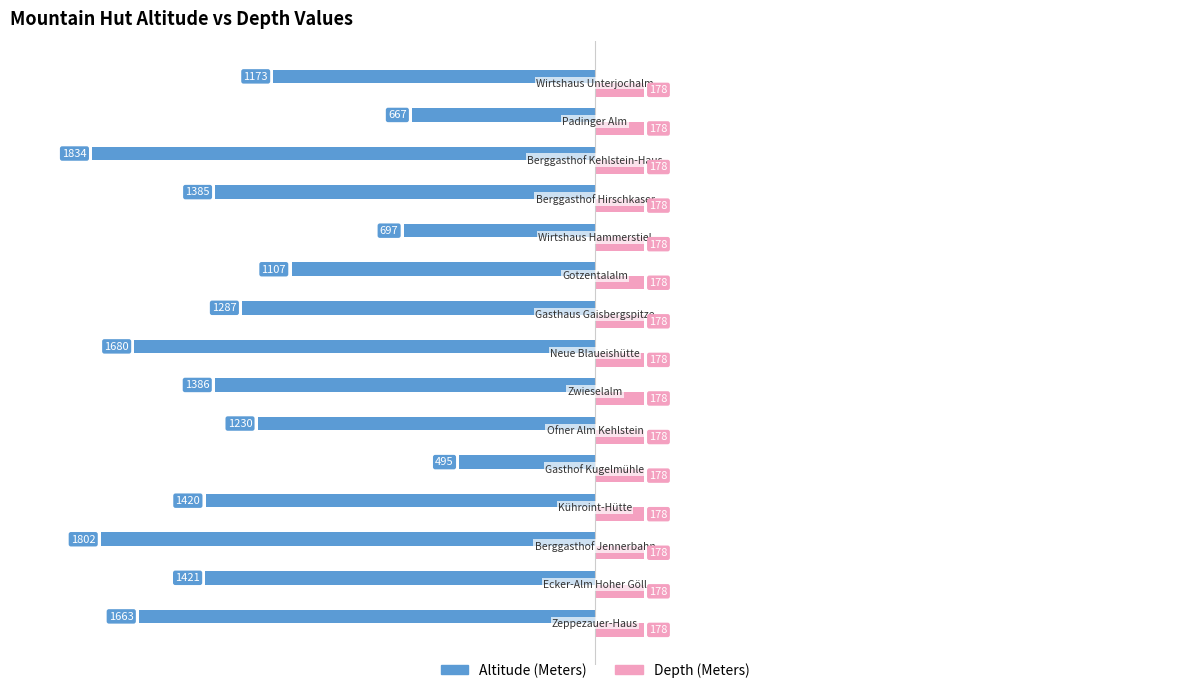

List the series in order of their peak value, highest first.

Depth (Meters), Altitude (Meters)